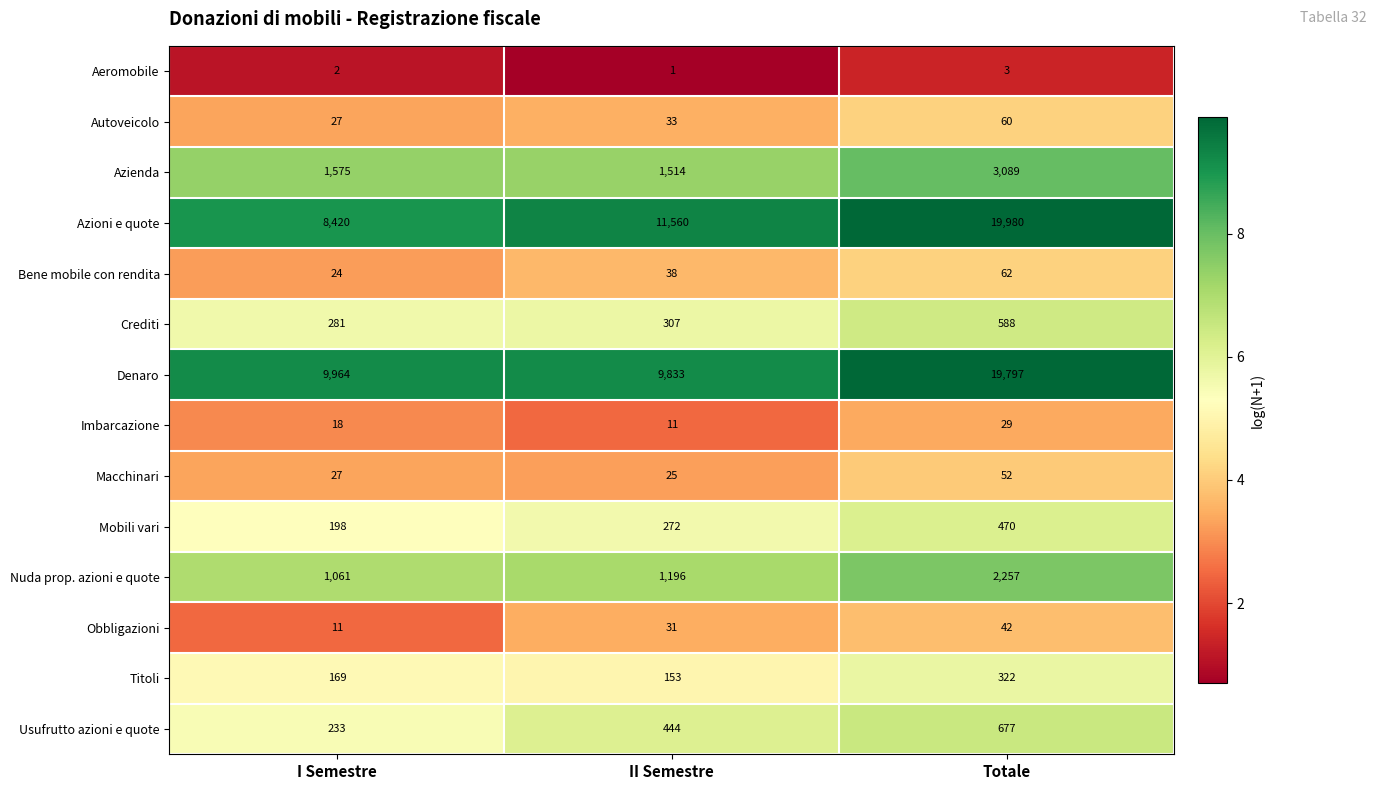

What is the sum of the Nuda prop. azioni e quote values at Totale and I Semestre?

3318